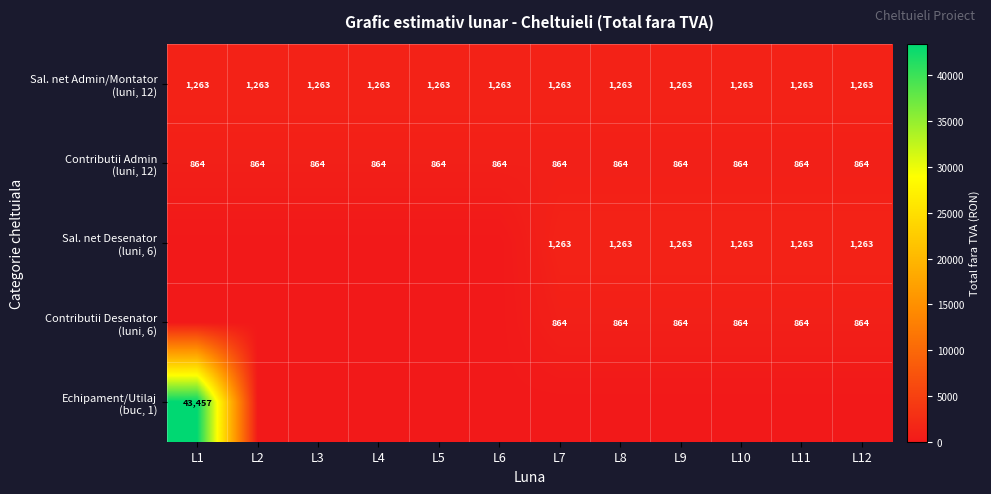

Rank the series at L9 from highest to lowest value.

Sal. net Admin/Montator (luni, 12), Sal. net Desenator (luni, 6), Contributii Admin (luni, 12), Contributii Desenator (luni, 6), Echipament/Utilaj (buc, 1)